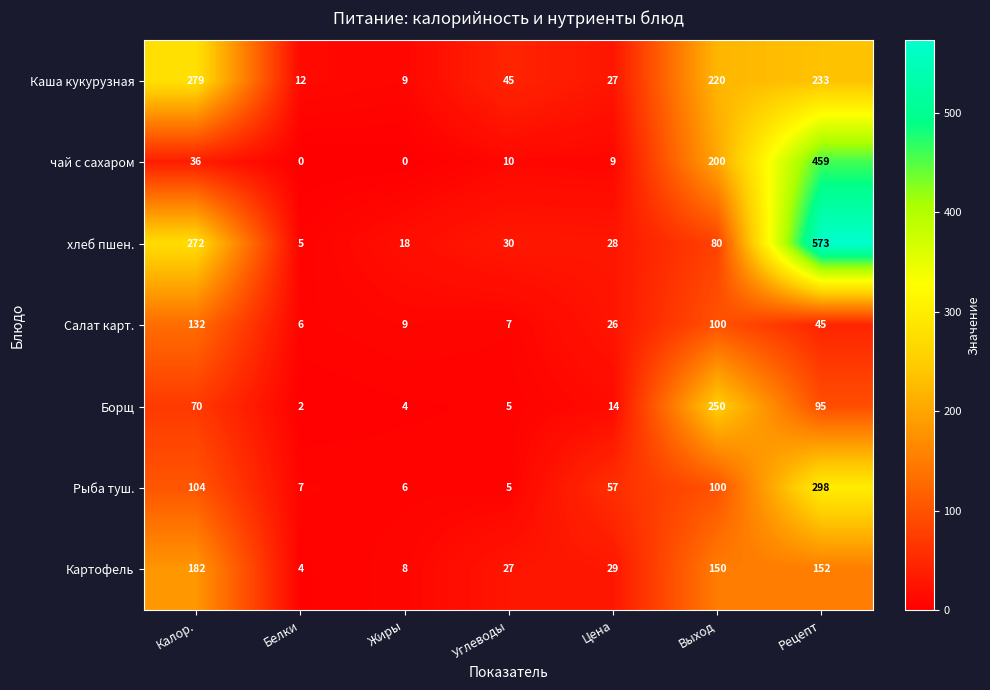

What is the lowest value of the Салат карт. series?

6